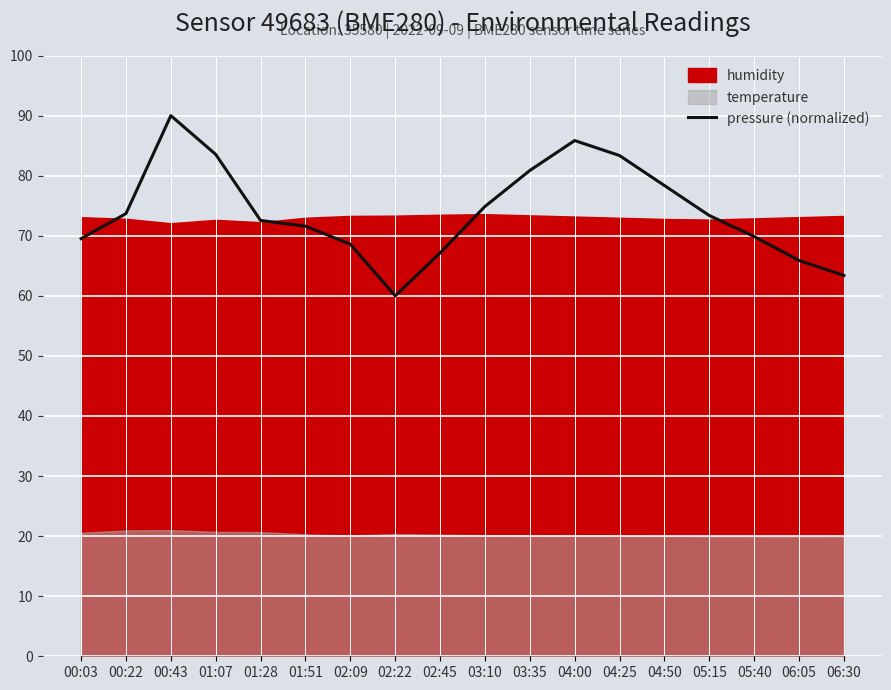

True or false: the data has more than 0 interior local peaks.

True